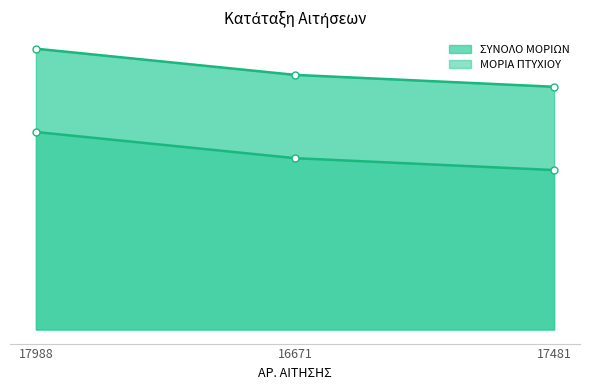

At which label does ΒΑΘΜΟΣ ΠΤΥΧΙΟΥ reach its peak?

17988